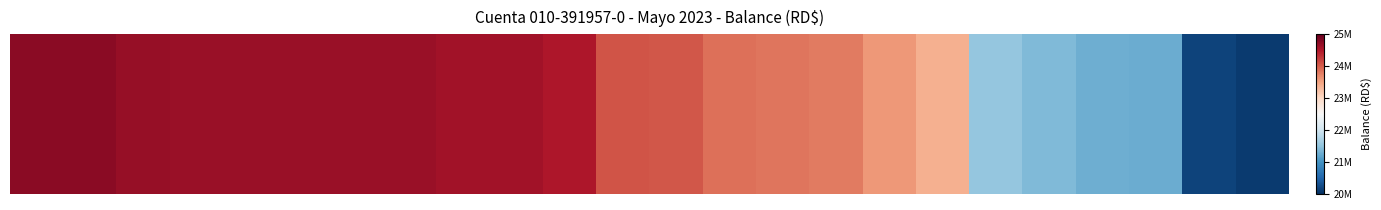

Reading left to right, what are all the values shown in this chart?

0=24757880.8	1=24754260.9	2=24670126.9	3=24664316.5	4=24664205.4	5=24663616.4	6=24657304.2	7=24648752.6	8=24601318.0	9=24600739.0	10=24530824.0	11=24065683.2	12=24061789.2	13=23886017.6	14=23841017.6	15=23799717.6	16=23575222.6	17=23395225.4	18=21533350.4	19=21405099.8	20=21272906.6	21=21253097.9	22=20186097.9	23=20110447.6